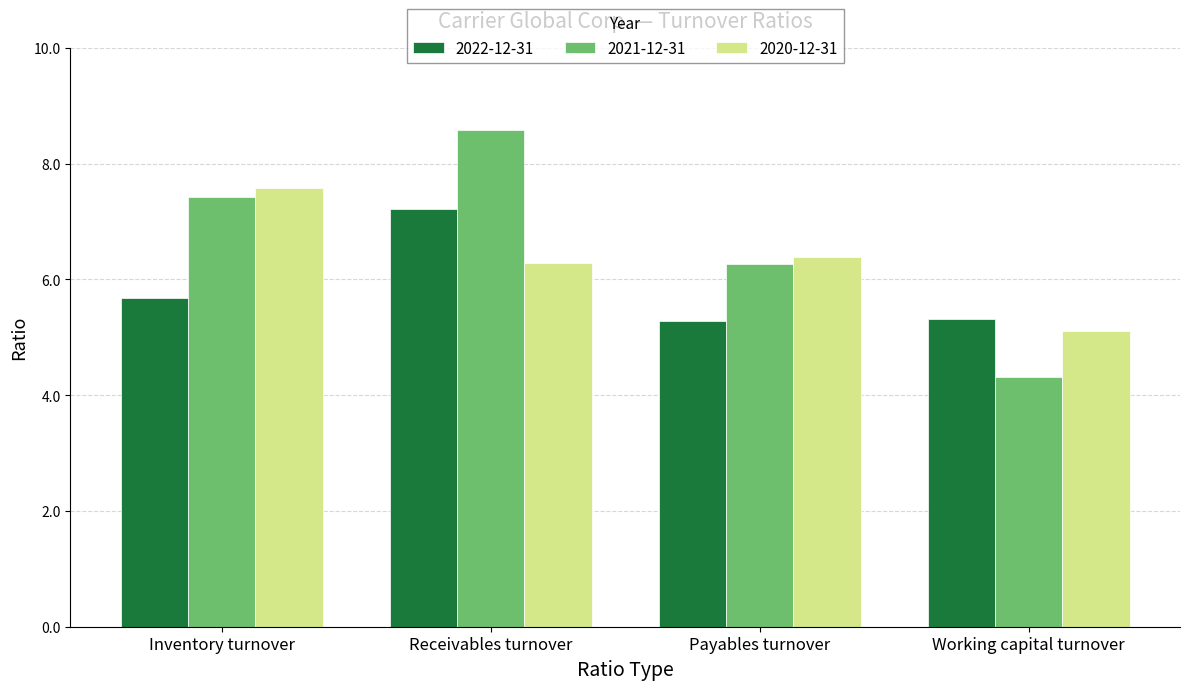

What position from the left is Receivables turnover?

2